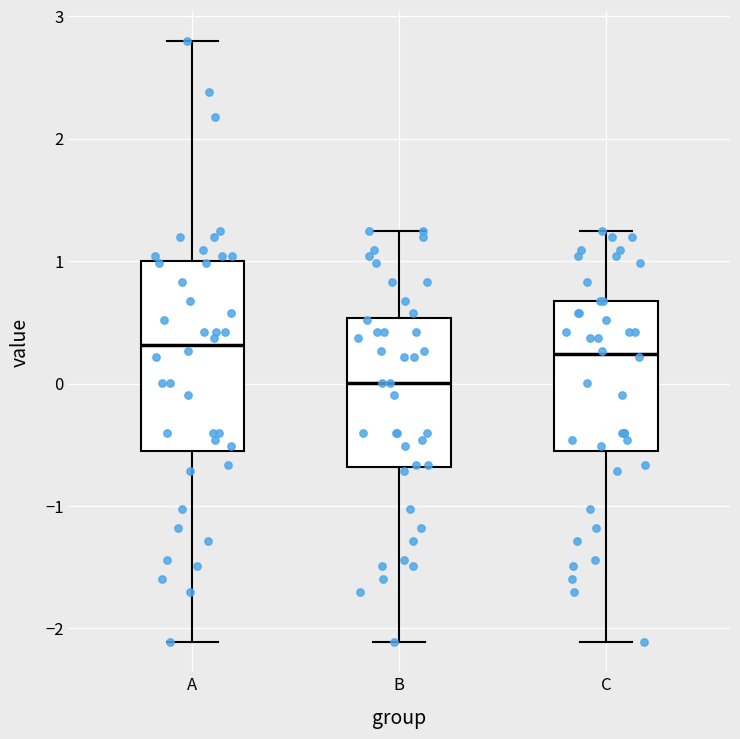

Reading left to right, read every box against the y-axis: the position of its median line, the range the box covers, and the ends of its whiskers. The values are not printed on the chart, so give them approximately, as read against the axis.

A: median 0.3, box -0.5 to 1.0, whiskers -2.1 to 2.8
B: median 0.0, box -0.7 to 0.5, whiskers -2.1 to 1.2
C: median 0.2, box -0.5 to 0.7, whiskers -2.1 to 1.2